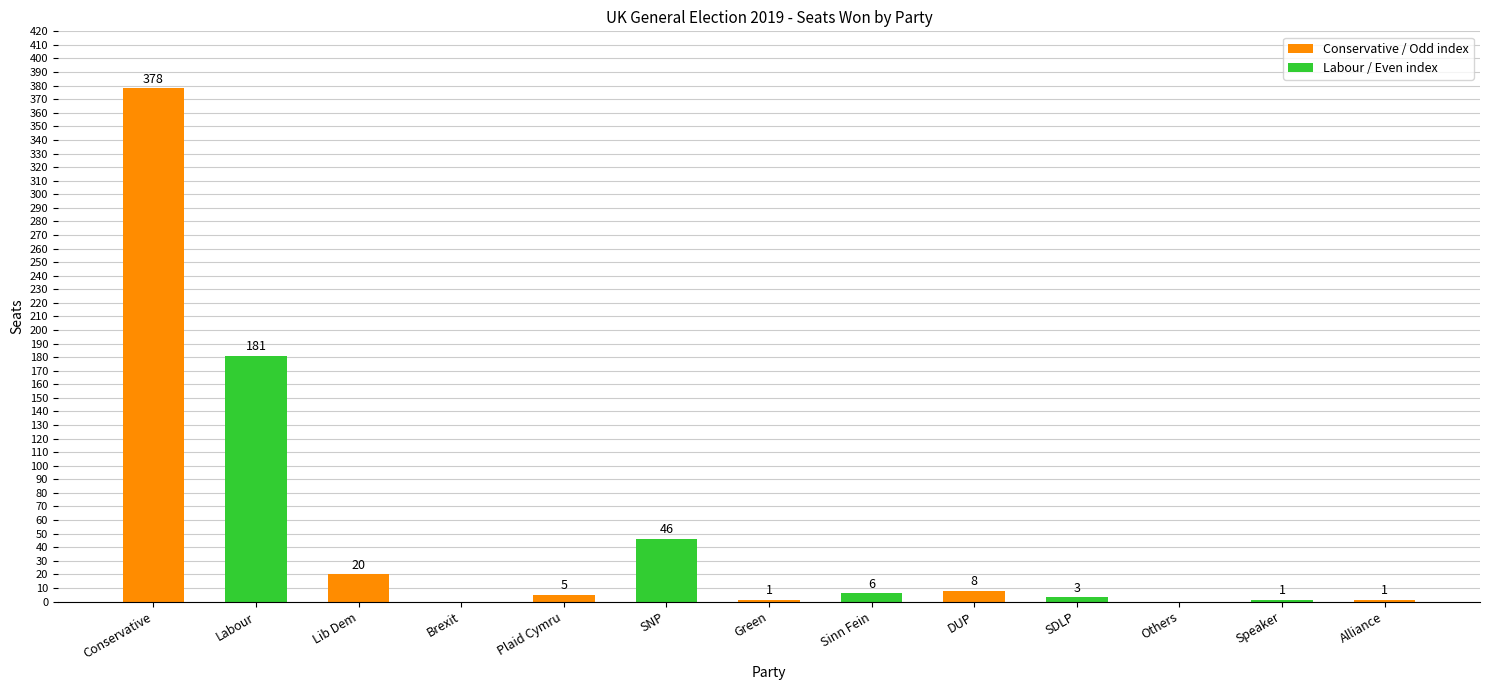

Are the bars horizontal?

No